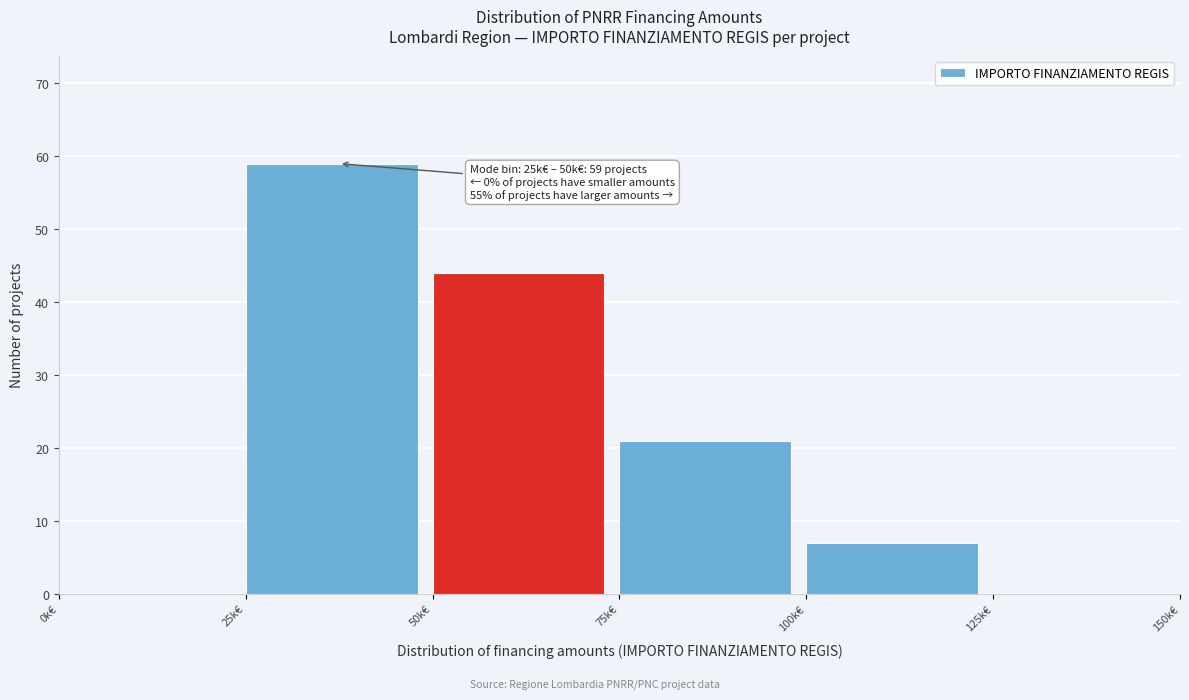

Reading left to right, list all the values displayed in this chart.

0k€=0	25k€=59	50k€=44	75k€=21	100k€=7	125k€=0